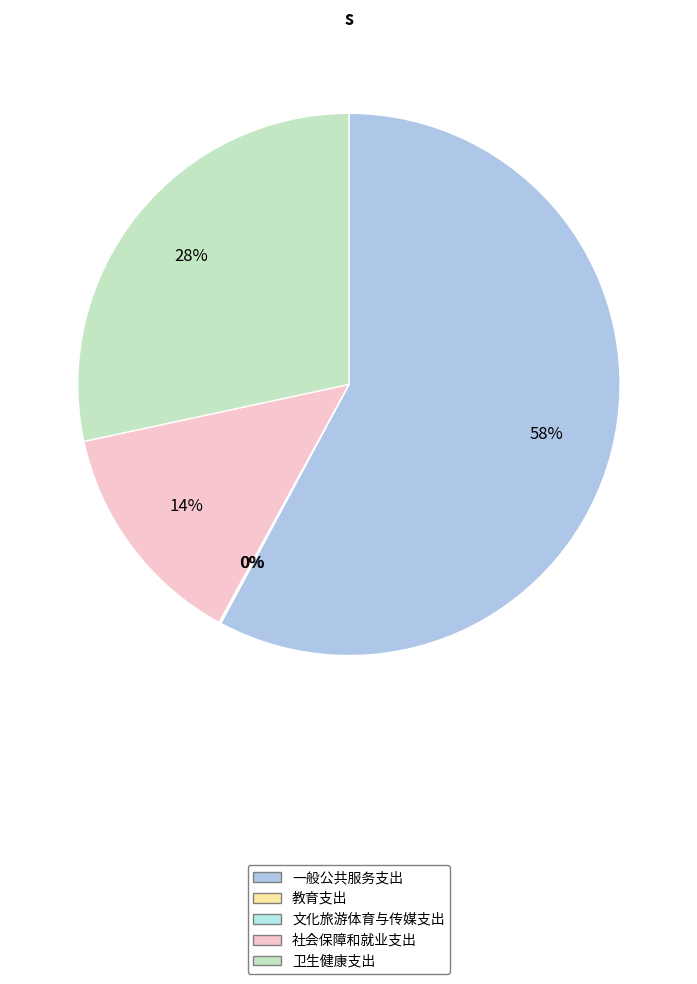

Between 文化旅游体育与传媒支出 and 社会保障和就业支出, which is larger?

社会保障和就业支出